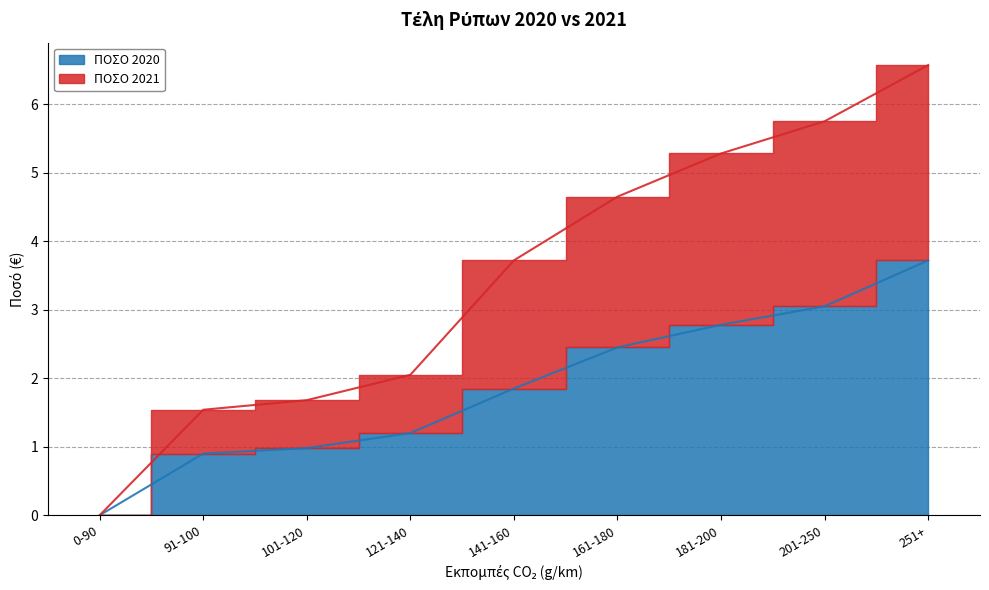

True or false: ΠΟΣΟ 2020 has a value of 1.2 at 181-200.

False